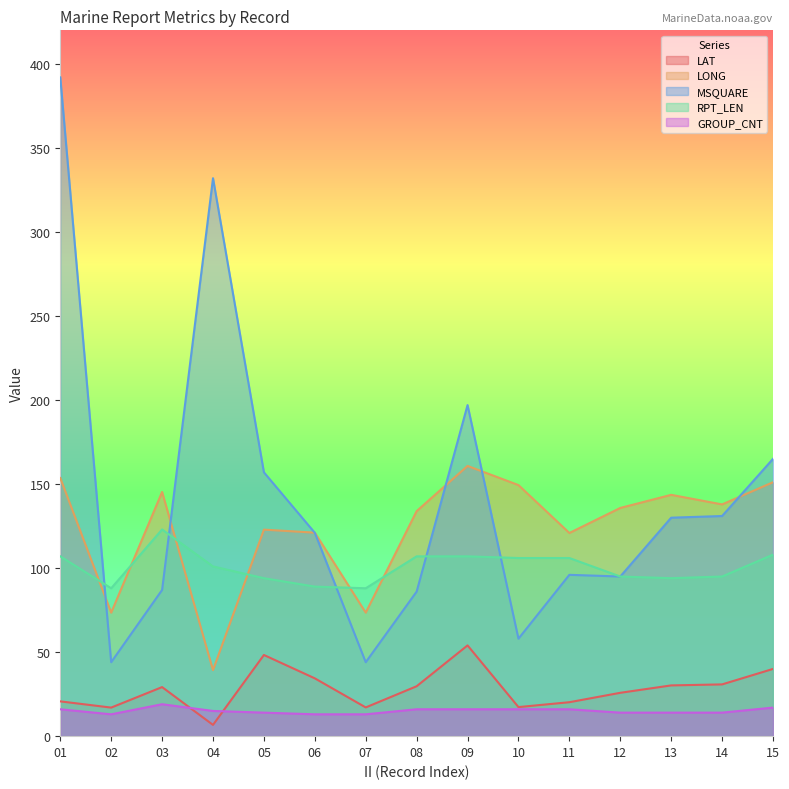

At which category does the chart reach its peak across all series?

01